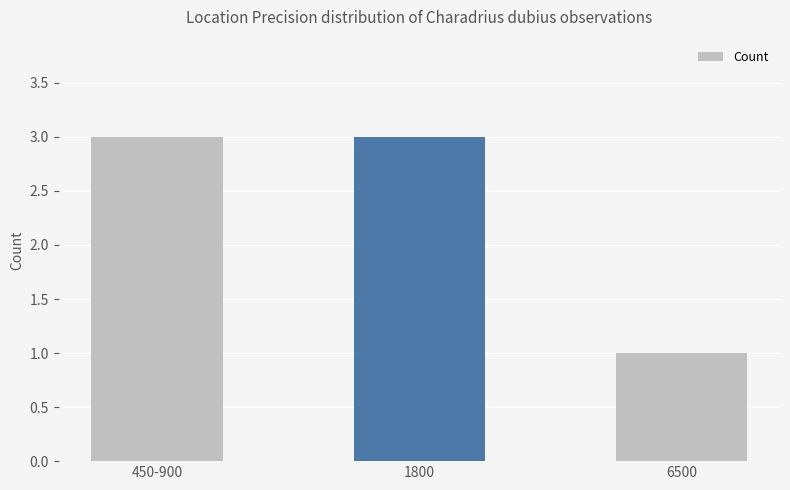

What is the sum of the values at 6500 and 450-900?

4